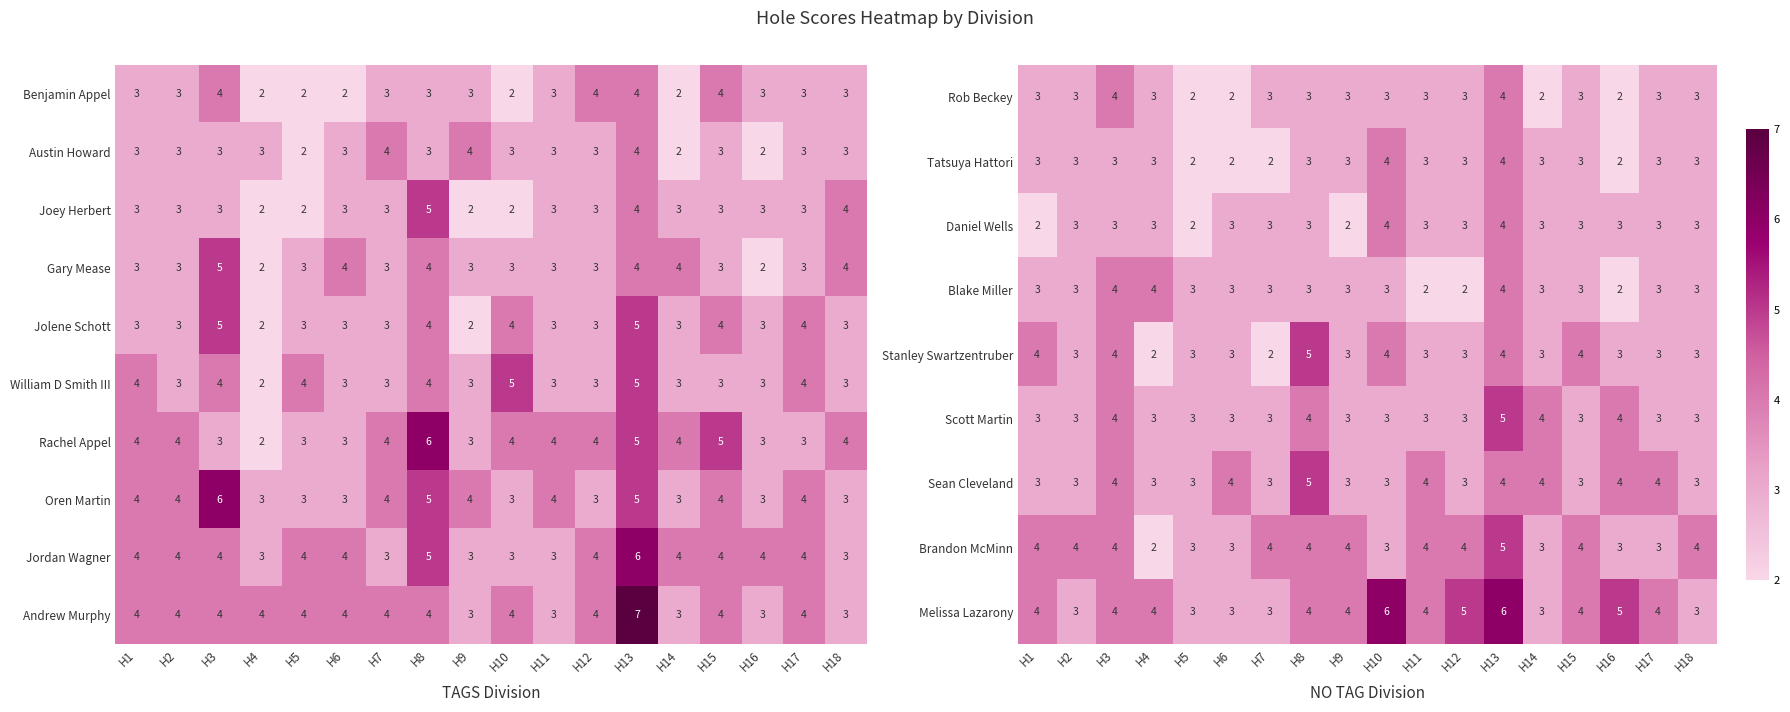

Read the Andrew Murphy value at H10.

4